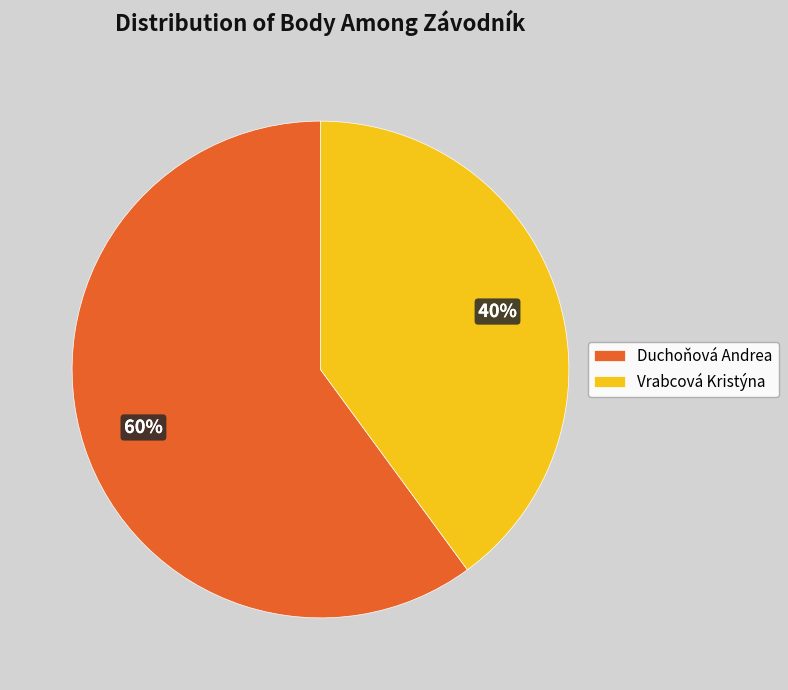

Between Duchoňová Andrea and Vrabcová Kristýna, which is larger?

Duchoňová Andrea